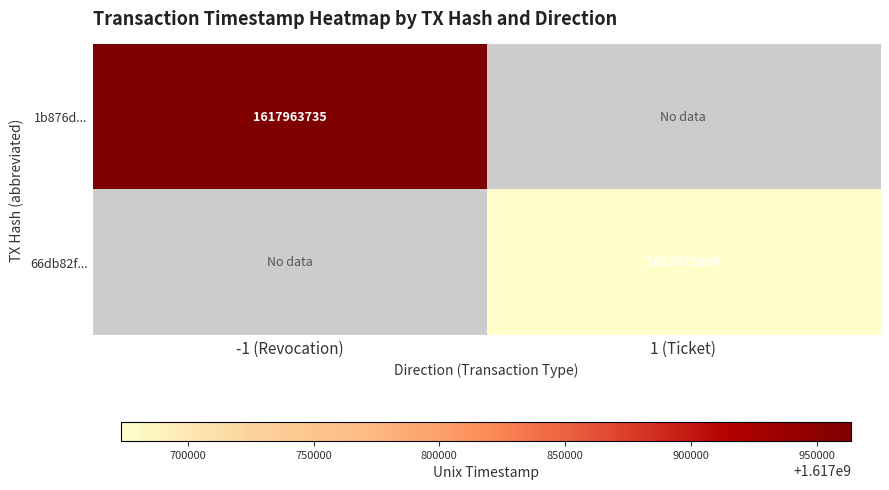

The 1b876d... series shows 438133433 at -1 (Revocation). True or false?

False